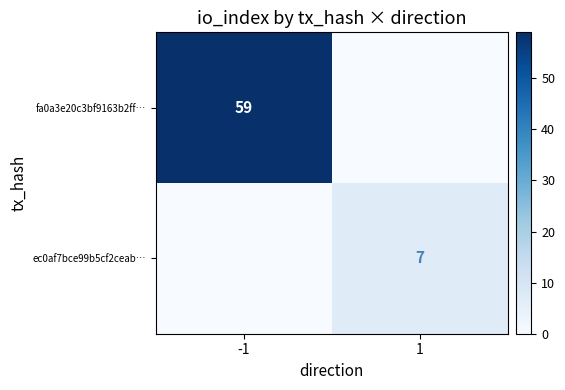

Which series has the largest range (max minus min)?

fa0a3e20c3bf9163b2ff…